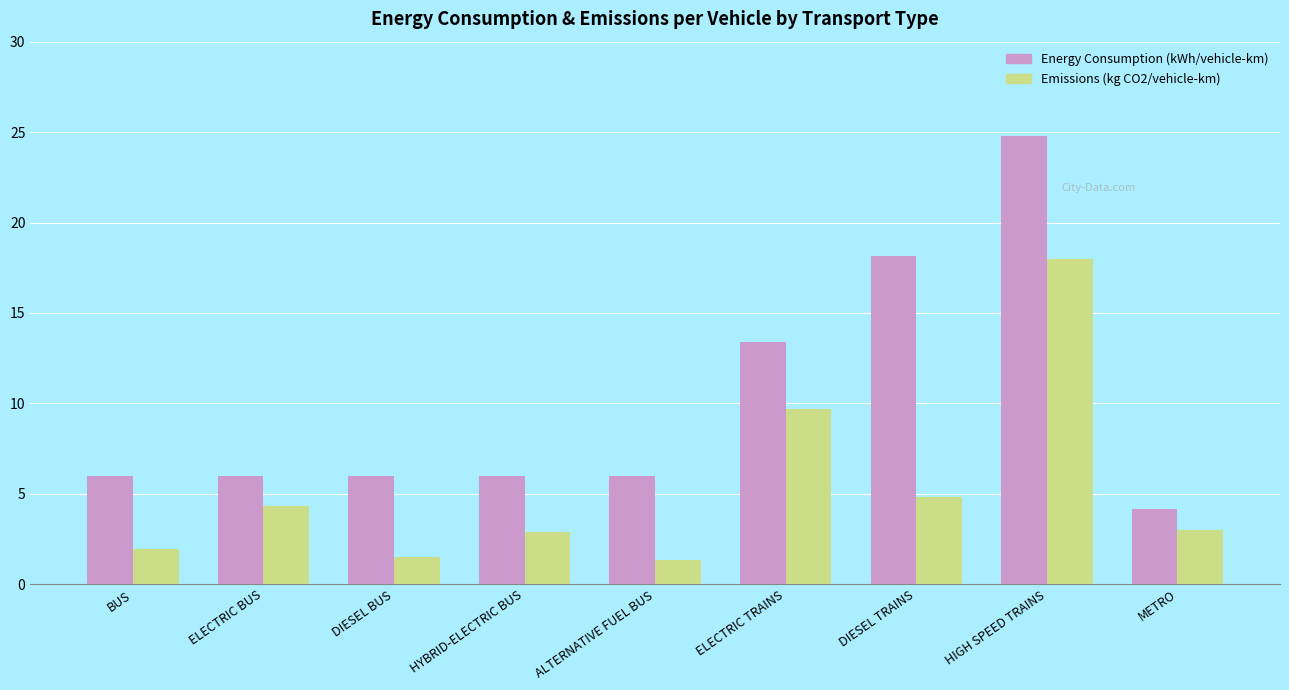

What is the minimum value shown in the chart?

1.4